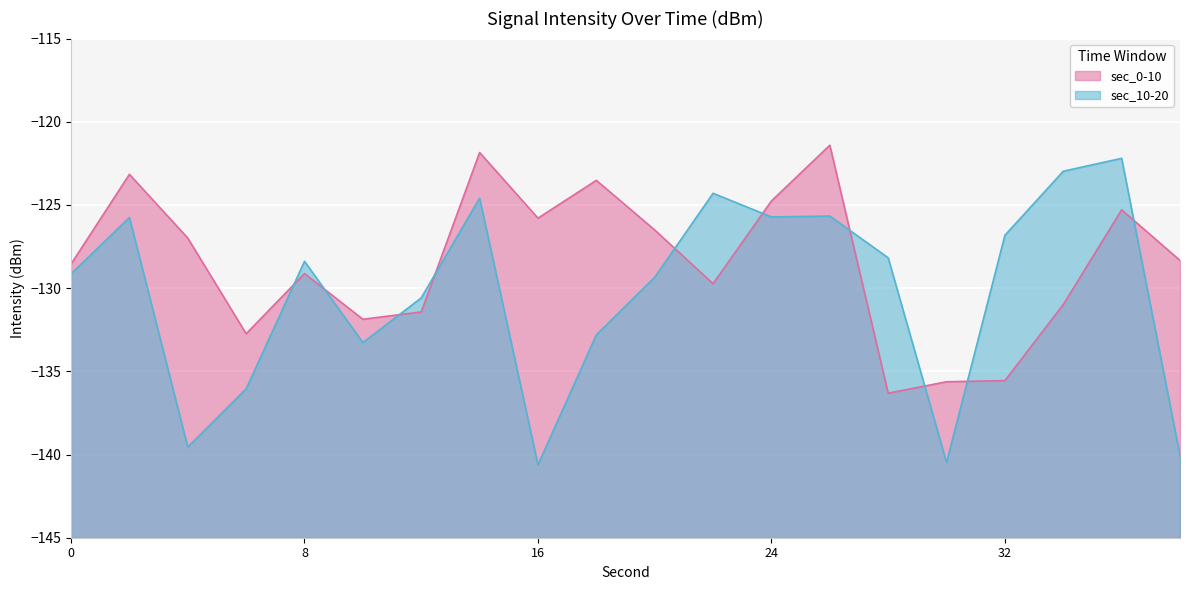

Where do sec_10-20 and sec_0-10 first cross each other?

6 and 8